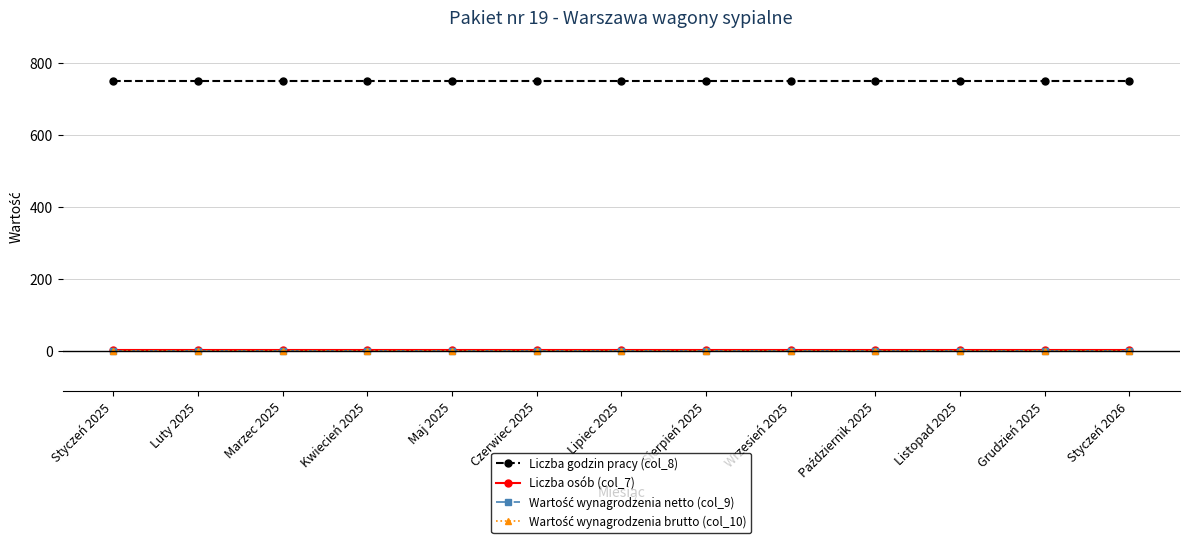

Is this an area chart (filled region under the line)?

No